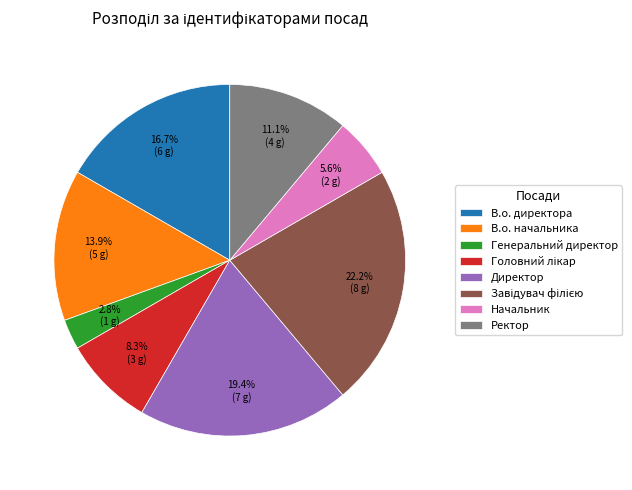

Approximately how many times larger is the value at Начальник compared to Директор?

0.3